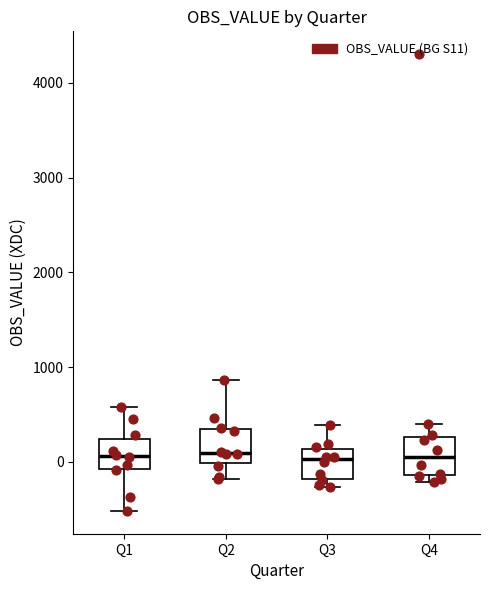

Reading left to right, transcribe this box plot: for each box, give where its median line is, the range the box spans, and where its two whiskers end, as read against the y-axis. The values are not printed on the chart, so give them approximately, as read against the axis.

Q1: median 100, box -100 to 200, whiskers -500 to 600
Q2: median 100, box 0 to 300, whiskers -200 to 900
Q3: median 0, box -200 to 100, whiskers -300 to 400
Q4: median 0, box -100 to 300, whiskers -200 to 400